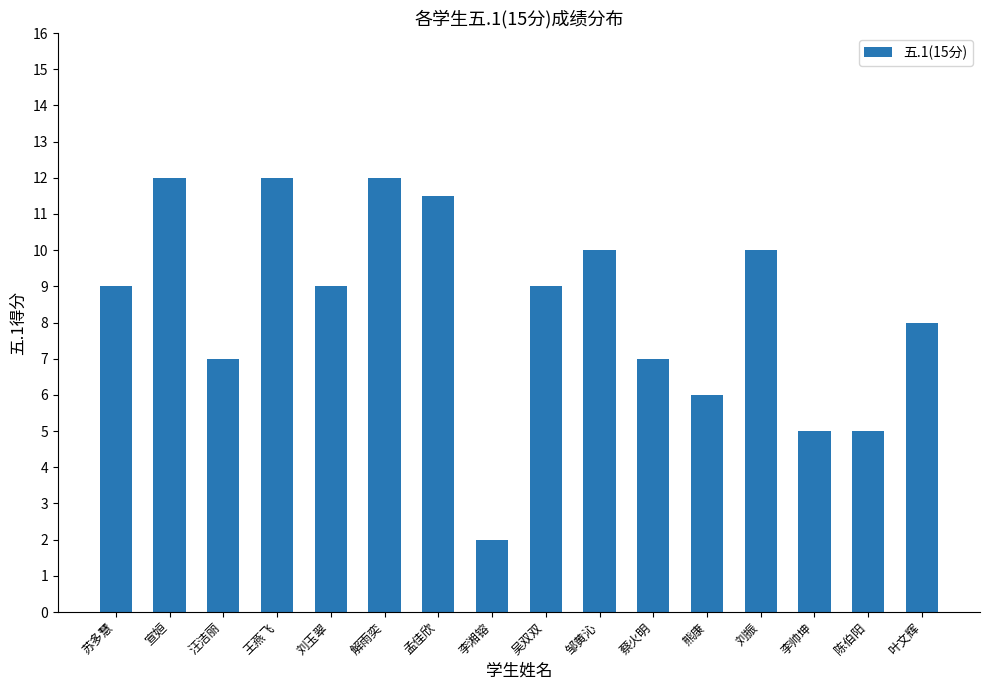

What is the maximum value shown in the chart?

12.0